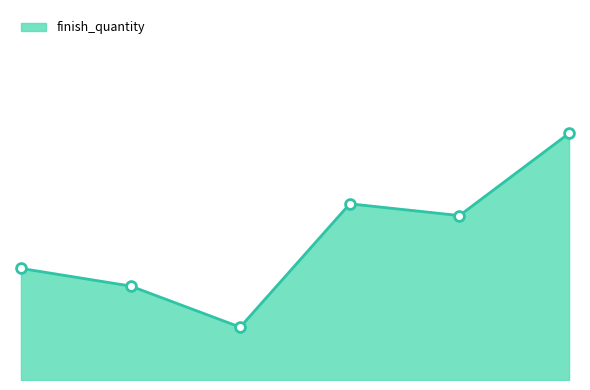

Does the chart have visible grid lines?

No